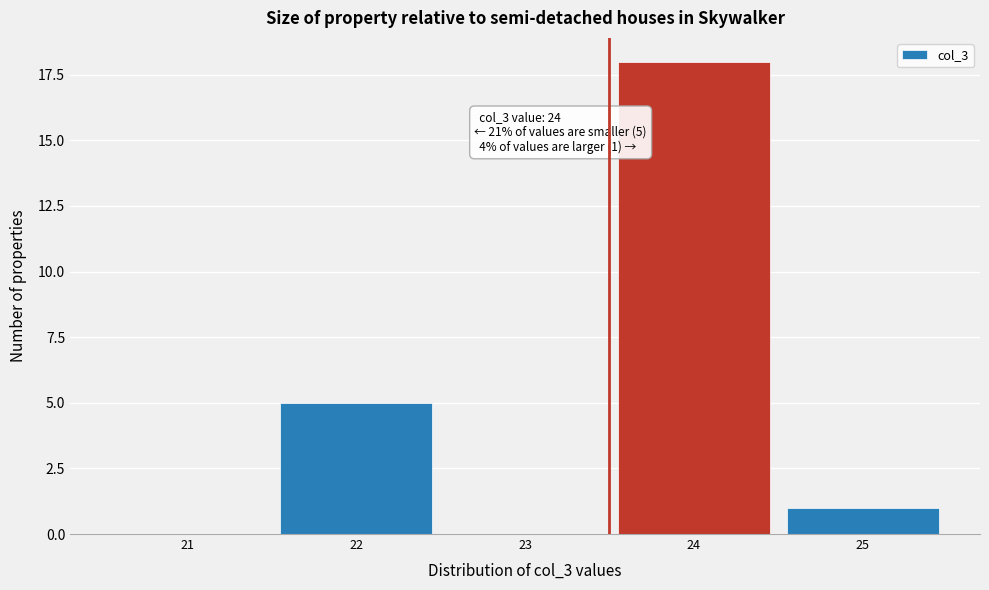

Reading left to right, list all the values displayed in this chart.

21=0	22=5	23=0	24=18	25=1